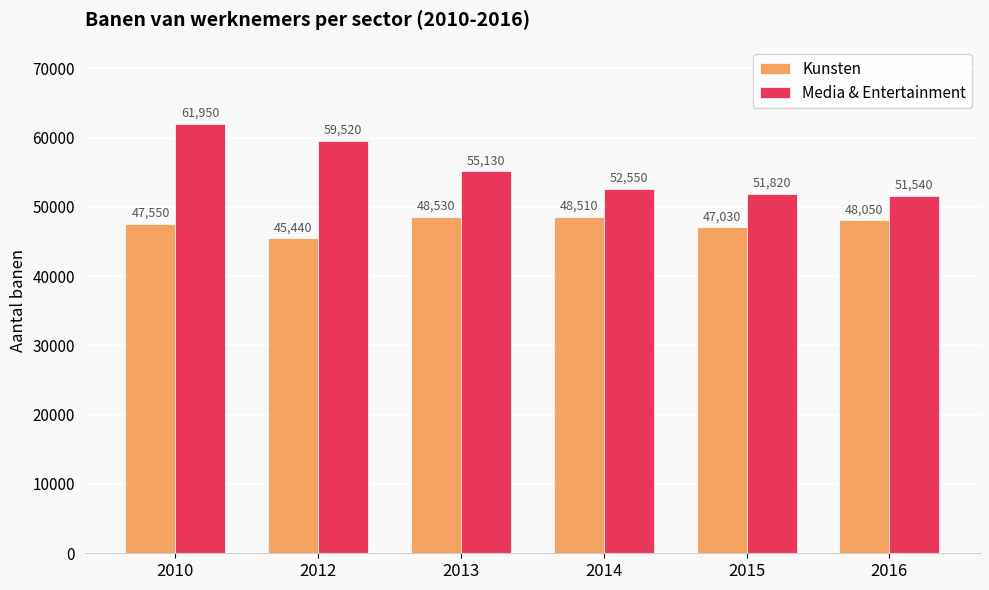

Is the value of Media & Entertainment at 2010 greater than the value of Kunsten at 2014?

Yes